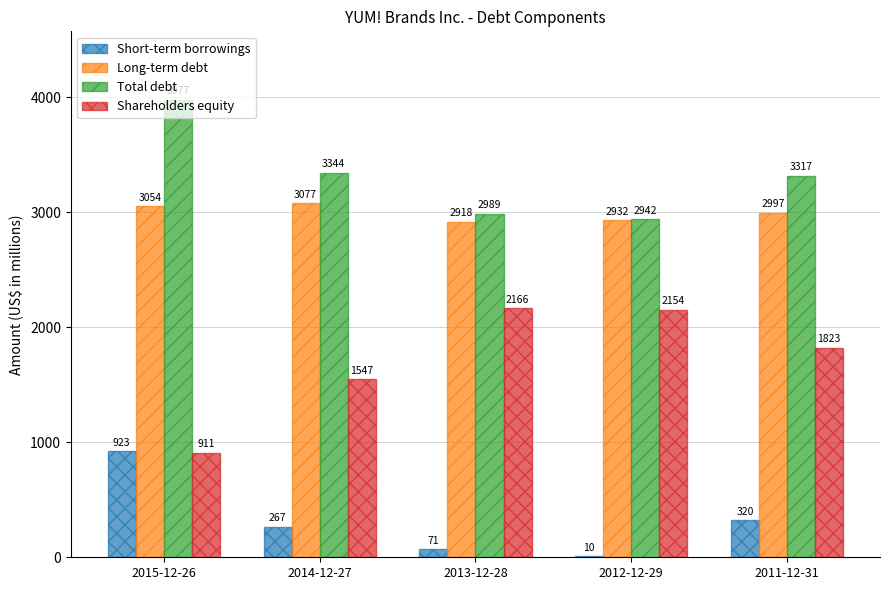

Which category has the highest value in the Long-term debt series?

2014-12-27